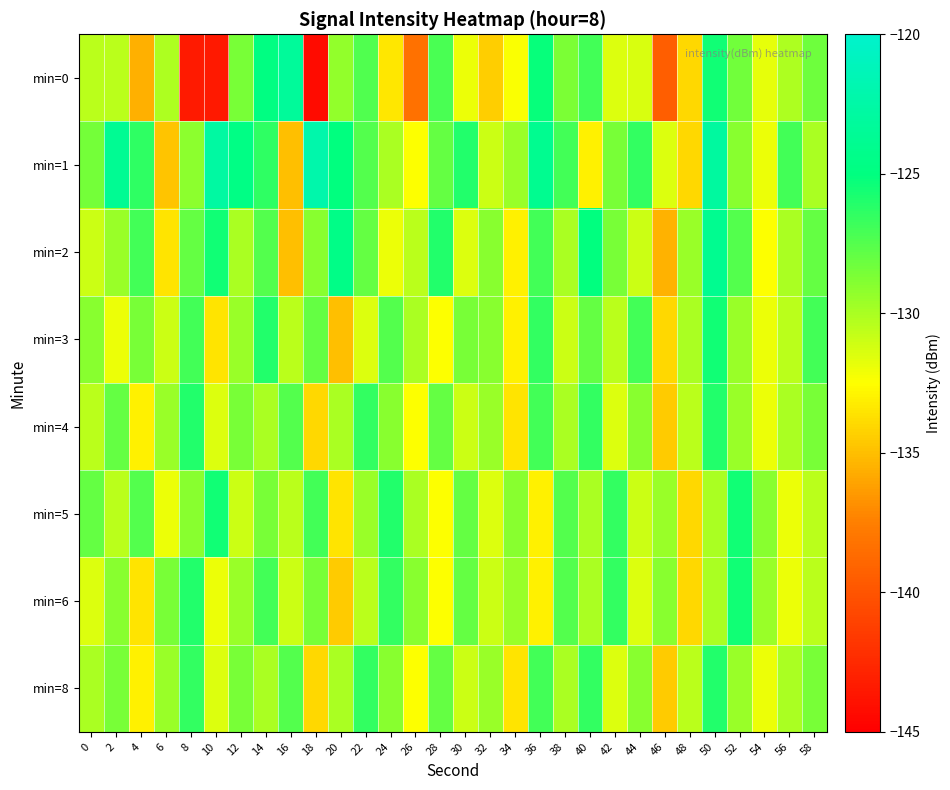

Which category has the highest value across all series?

18